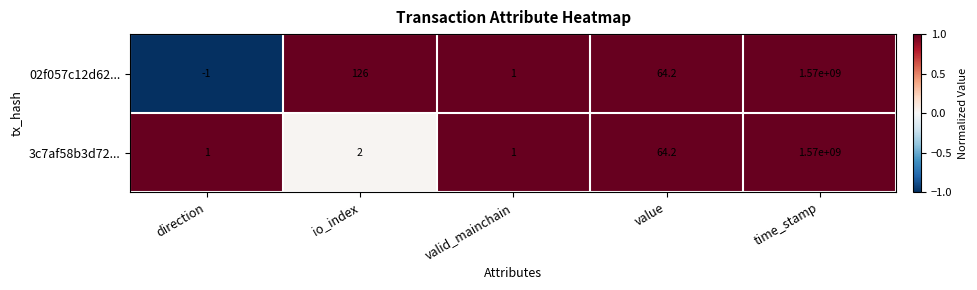

The 3c7af58b3d72... series shows 102.4 at value. True or false?

False